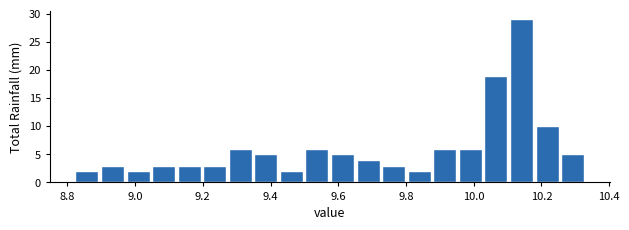

Read against the x-axis, roughly where is the centre of the tallest bar?

10.14